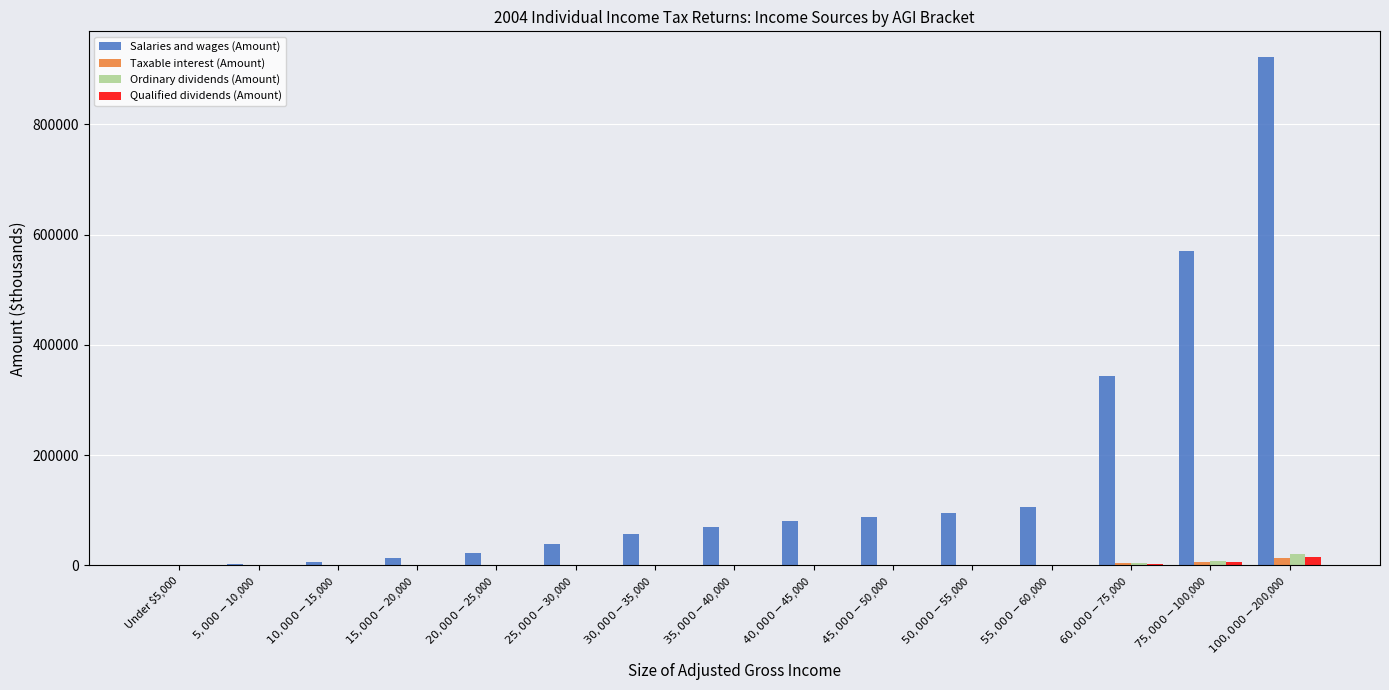

What is the greatest value displayed?

922877.6